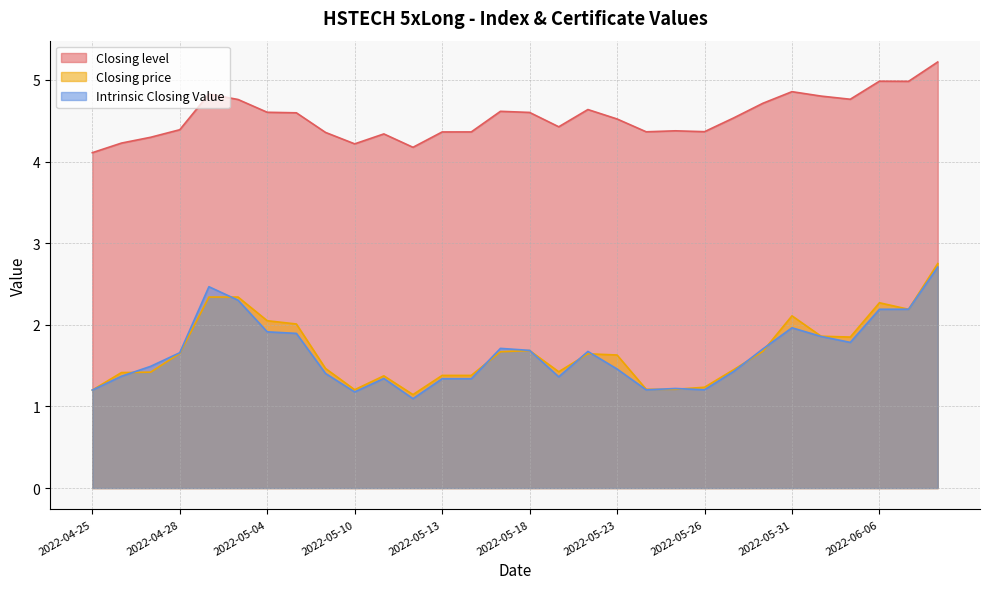

Rank the series by their maximum value, from highest to lowest.

Closing level, Closing price, Intrinsic Closing Value